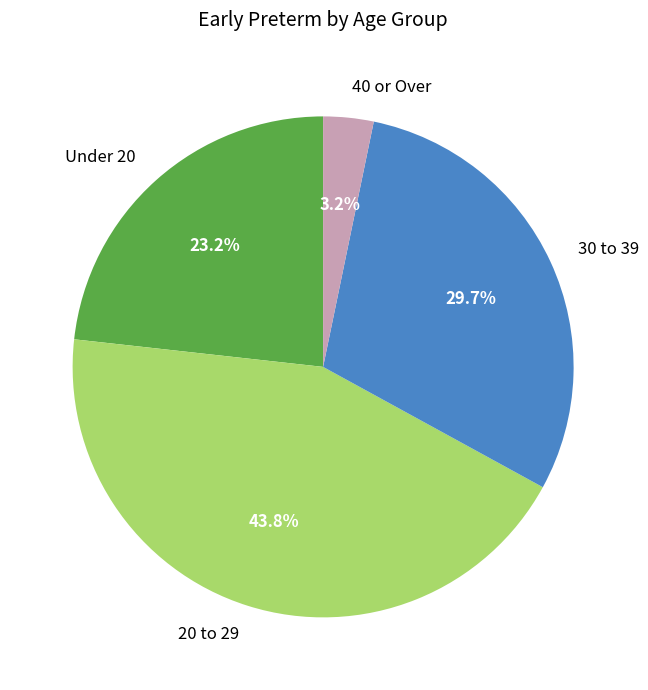

What is the largest slice in the pie chart?

20 to 29